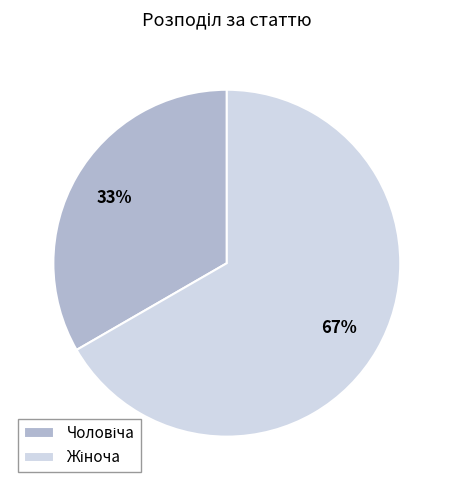

To the nearest percent, what is the average slice percentage?

50%